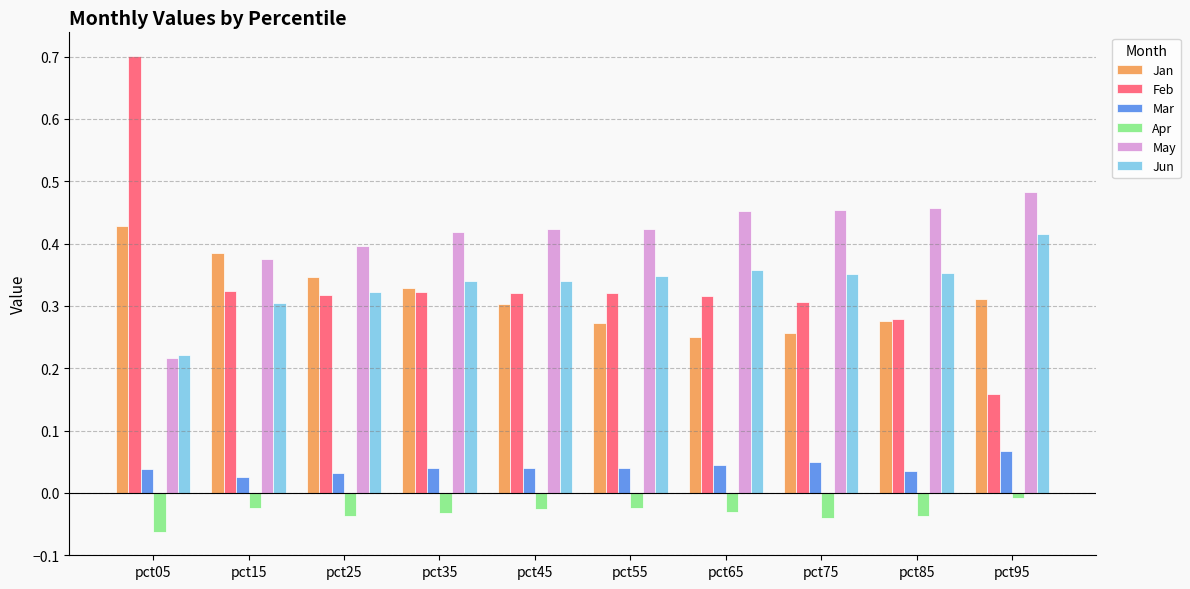

At which category is the sum across all series the highest?

pct05